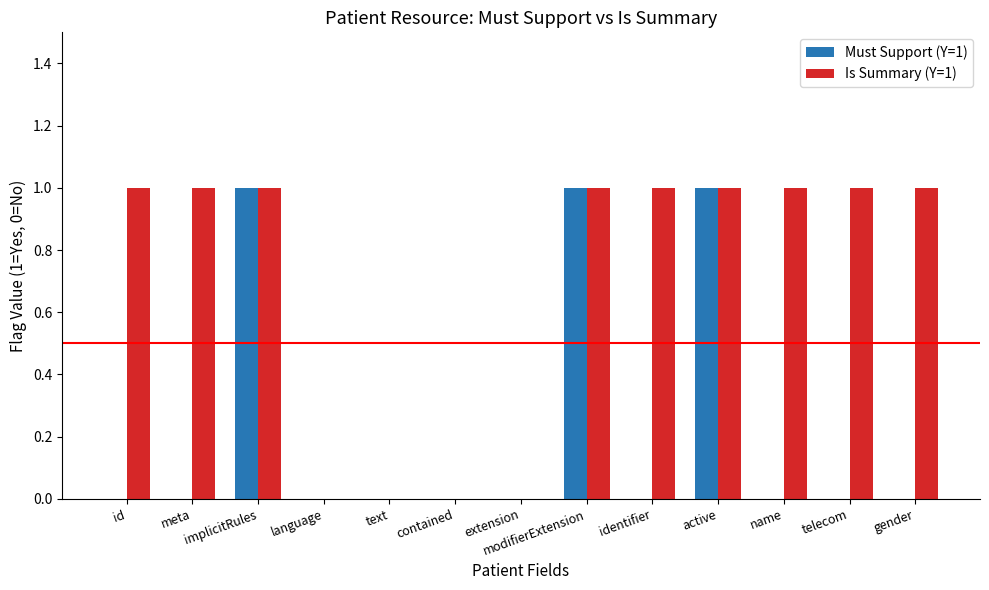

Which series has the largest total across all categories?

Is Summary (Y=1)